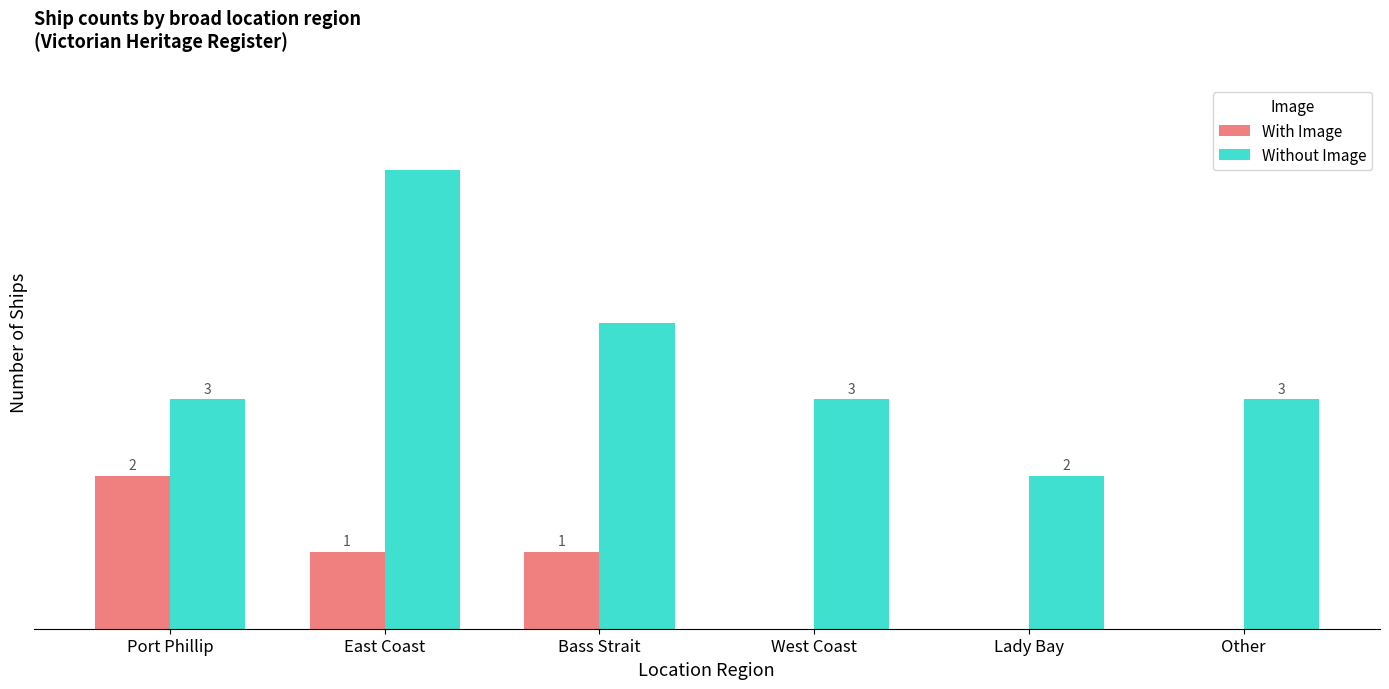

Is the value of Without Image at West Coast greater than the value of With Image at Bass Strait?

Yes